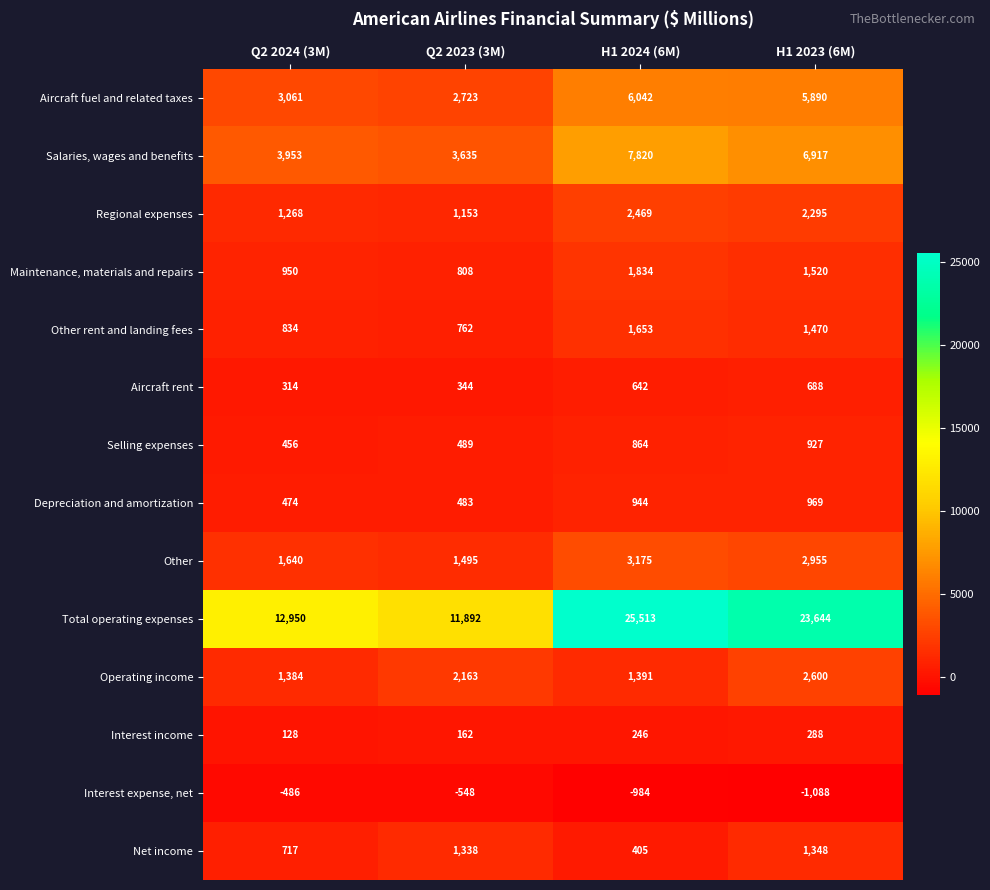

What is the smallest value displayed?

-1088